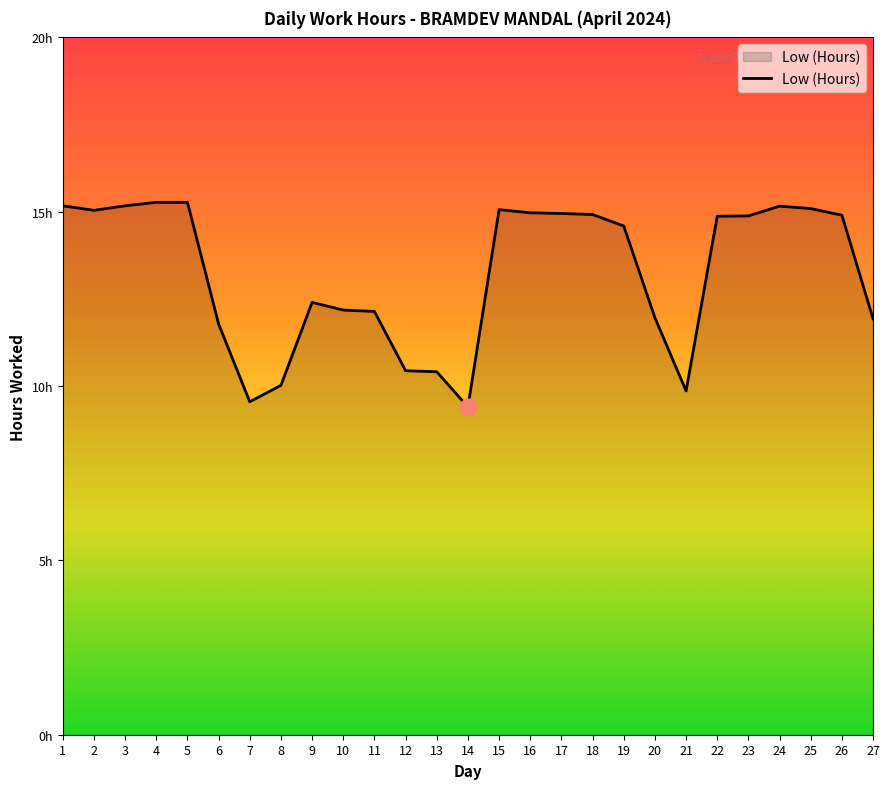

Reading left to right, list all the values displayed in this chart.

1=15.2	2=15.0	3=15.2	4=15.3	5=15.3	6=11.8	7=9.6	8=10.0	9=12.4	10=12.2	11=12.1	12=10.4	13=10.4	14=9.4	15=15.1	16=15.0	17=14.9	18=14.9	19=14.6	20=12.0	21=9.9	22=14.9	23=14.9	24=15.2	25=15.1	26=14.9	27=11.9